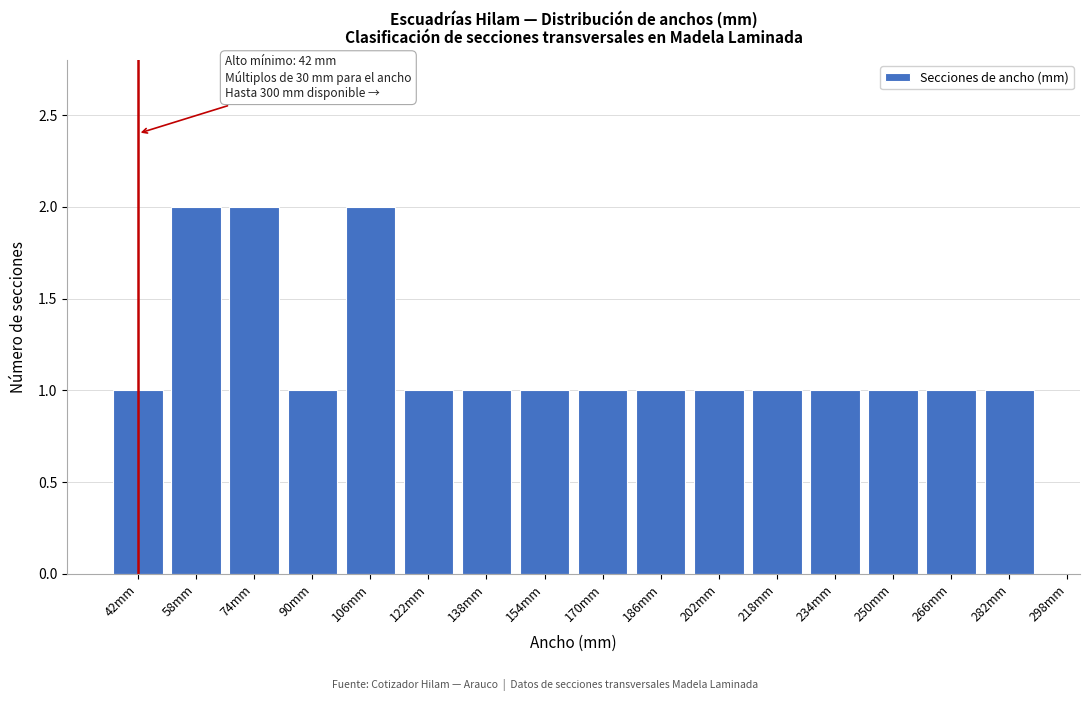

Reading left to right, what are all the values shown in this chart?

42mm=1	58mm=2	74mm=2	90mm=1	106mm=2	122mm=1	138mm=1	154mm=1	170mm=1	186mm=1	202mm=1	218mm=1	234mm=1	250mm=1	266mm=1	282mm=1